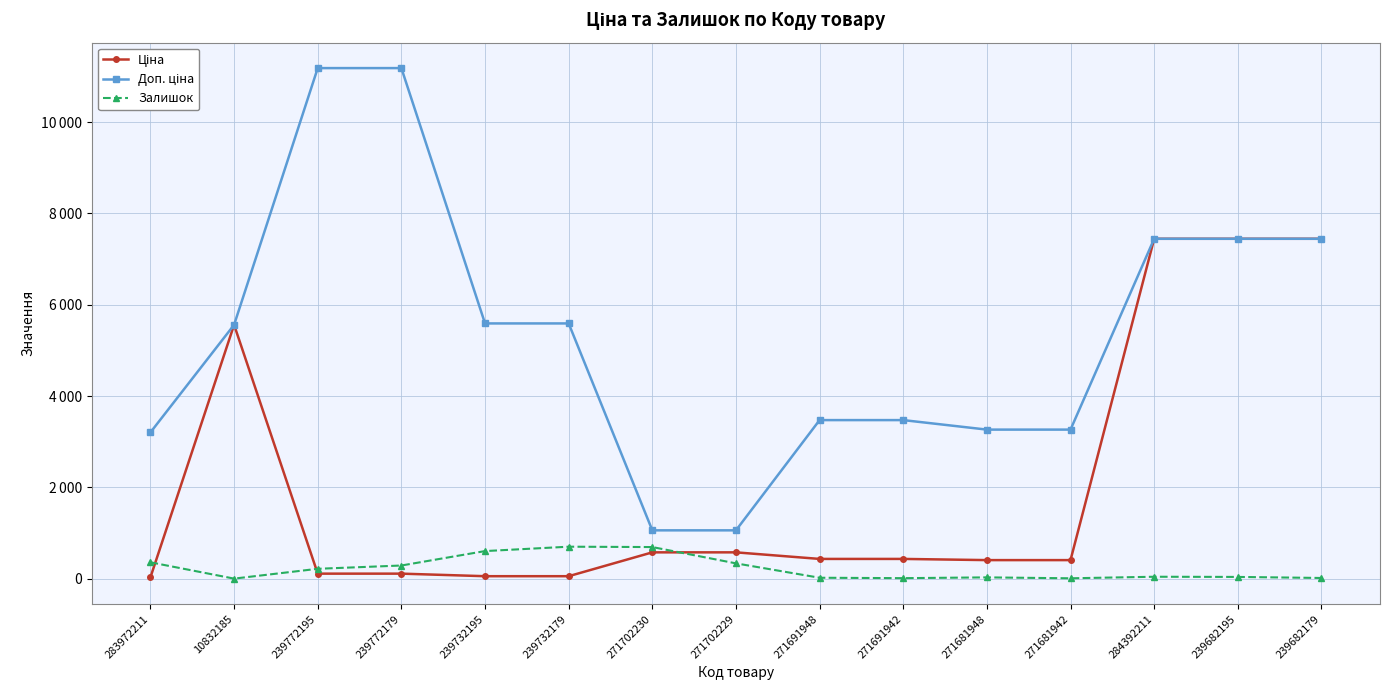

Does the chart have visible grid lines?

Yes